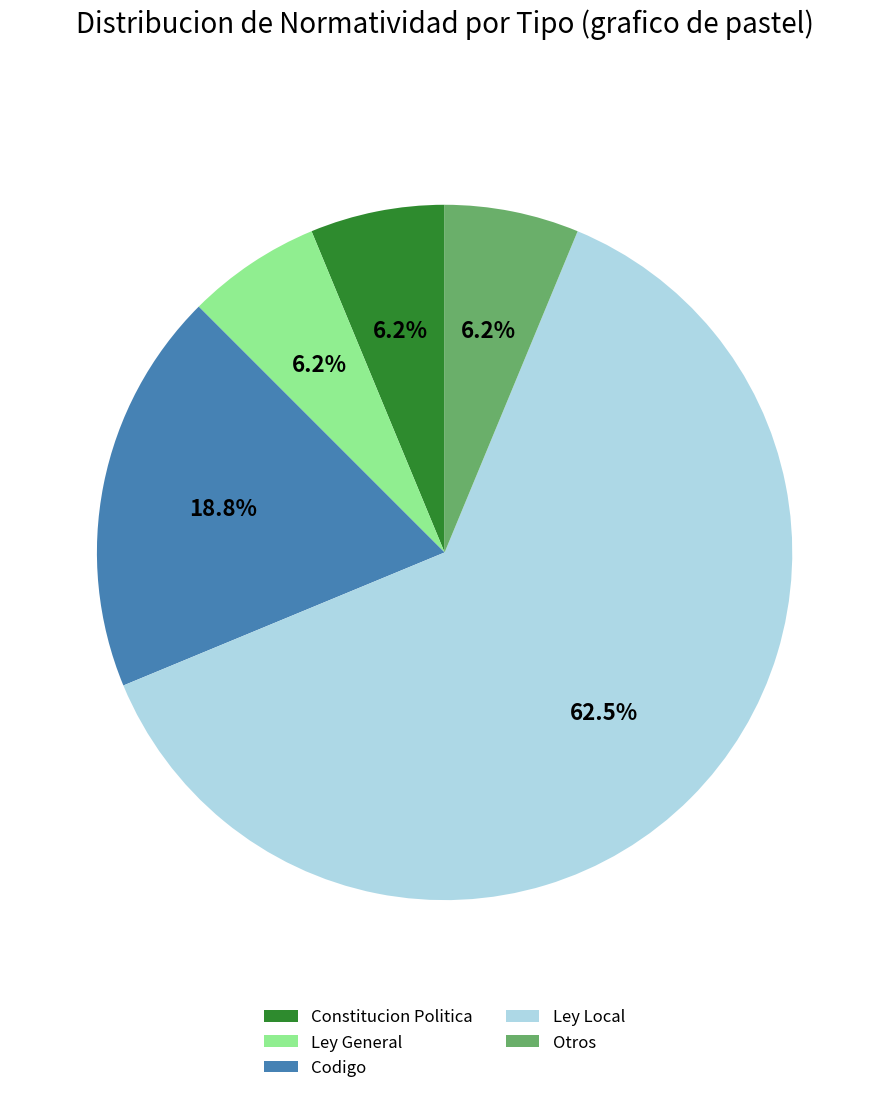

Which category has the biggest portion of the pie?

Ley Local